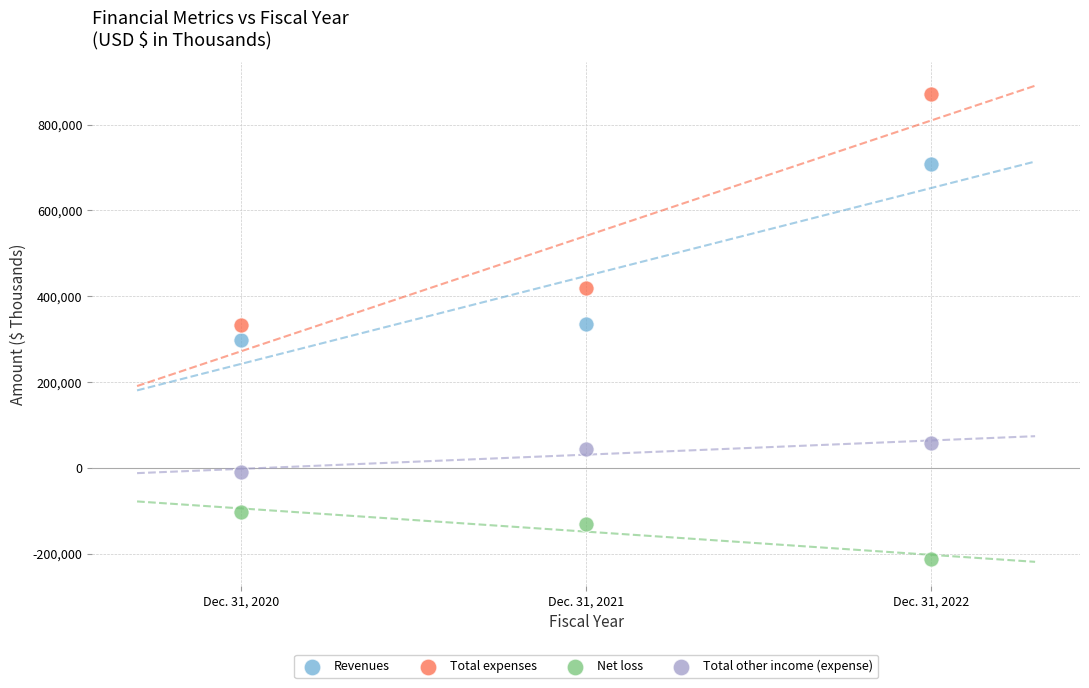

In the Net loss series, what Y value is closest to -157859?

-130706